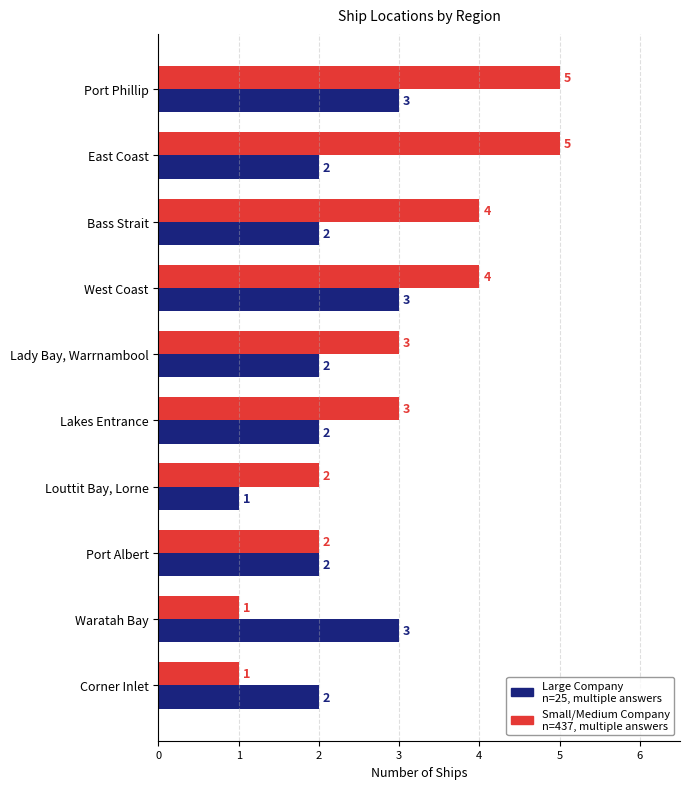

What is the greatest value displayed?

5